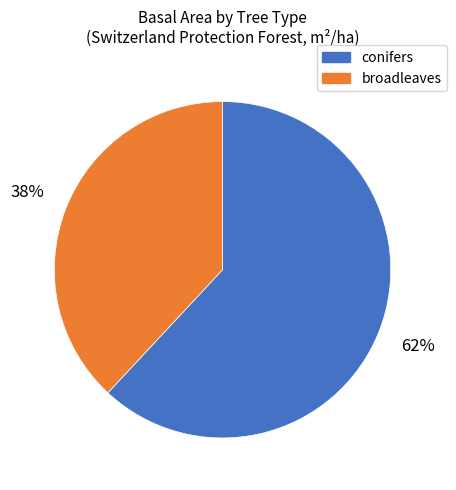

Is there any slice that represents more than half of the pie?

Yes